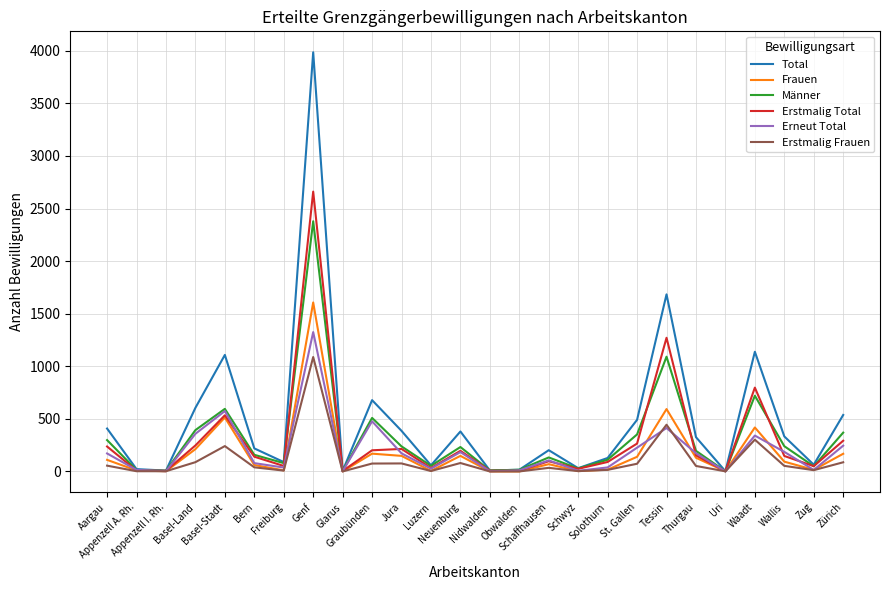

True or false: Total has a value of 380 at Neuenburg.

True